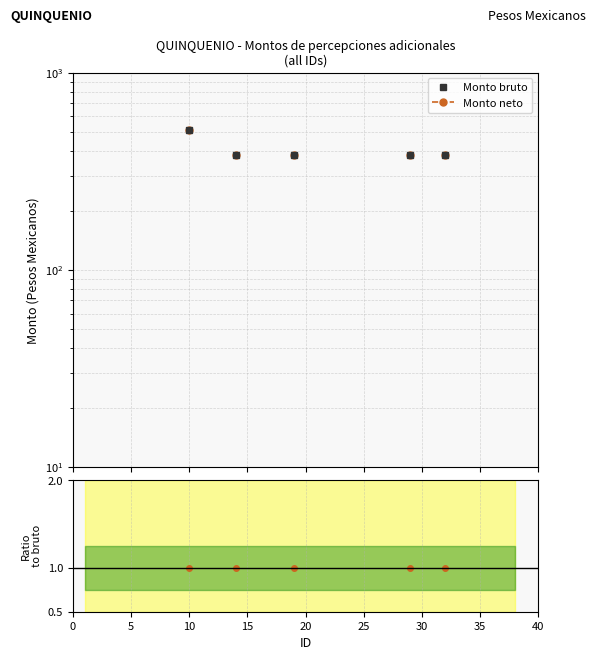

True or false: Monto neto and Monto bruto cross at least once.

False